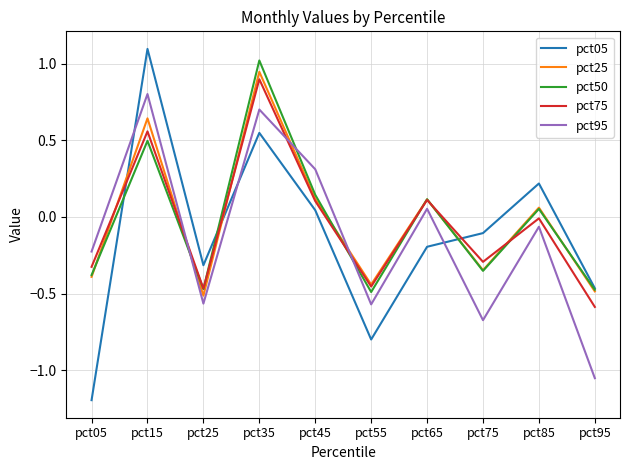

Which series ends up on top after the final intersection of pct95 and pct75?

pct75